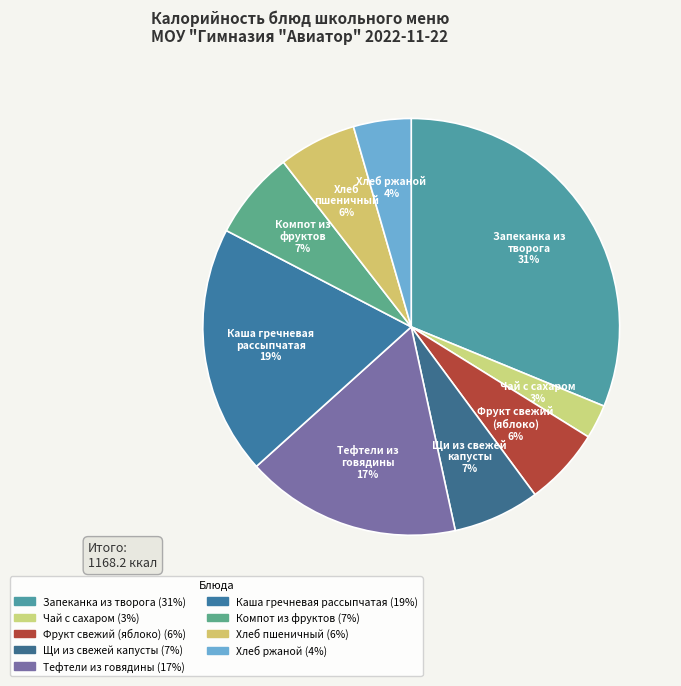

Which slice is the smallest?

Чай с сахаром